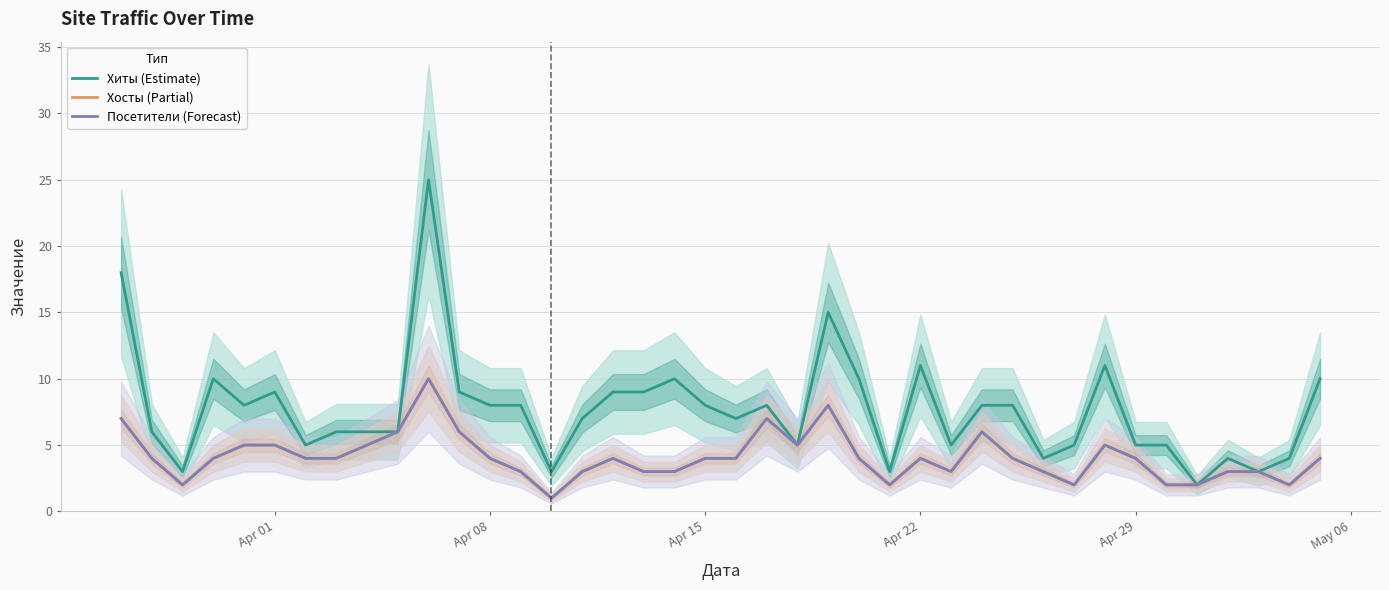

The value of Посетители (Forecast) at Apr 01 is 5. True or false?

True